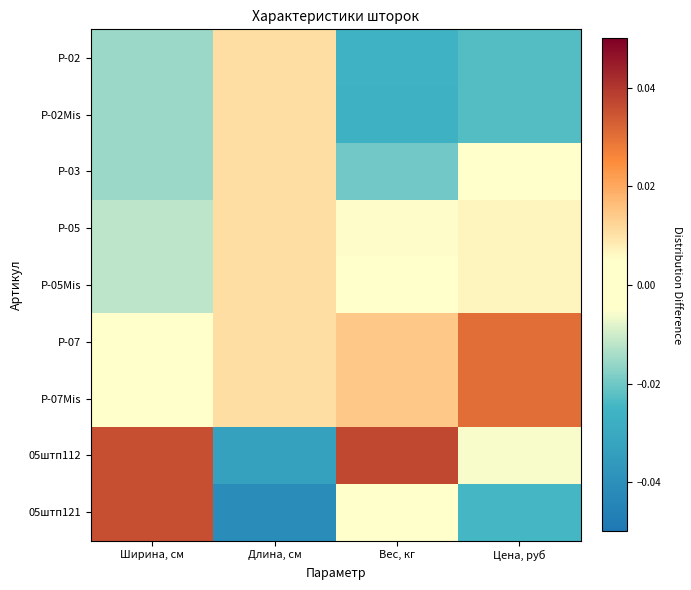

Reading left to right, extract all data points from this chart.

Р-02: Ширина, см=-0.0	Длина, см=0.0	Вес, кг=-0.0	Цена, руб=-0.0
Р-02Mis: Ширина, см=-0.0	Длина, см=0.0	Вес, кг=-0.0	Цена, руб=-0.0
Р-03: Ширина, см=-0.0	Длина, см=0.0	Вес, кг=-0.0	Цена, руб=0.0
Р-05: Ширина, см=-0.0	Длина, см=0.0	Вес, кг=0.0	Цена, руб=0.0
P-05Mis: Ширина, см=-0.0	Длина, см=0.0	Вес, кг=0.0	Цена, руб=0.0
Р-07: Ширина, см=-0.0	Длина, см=0.0	Вес, кг=0.0	Цена, руб=0.0
P-07Mis: Ширина, см=-0.0	Длина, см=0.0	Вес, кг=0.0	Цена, руб=0.0
05штп112: Ширина, см=0.0	Длина, см=-0.0	Вес, кг=0.0	Цена, руб=-0.0
05штп121: Ширина, см=0.0	Длина, см=-0.0	Вес, кг=-0.0	Цена, руб=-0.0